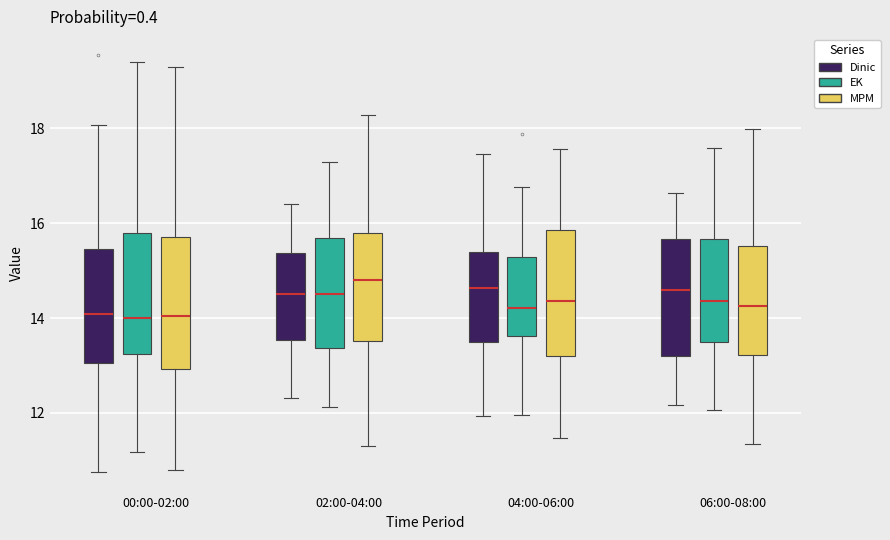

Where does the upper whisker of the box for 00:00-02:00 (EK) end on the y-axis? The values are not printed on the chart, so give them approximately, as read against the axis.

19.4